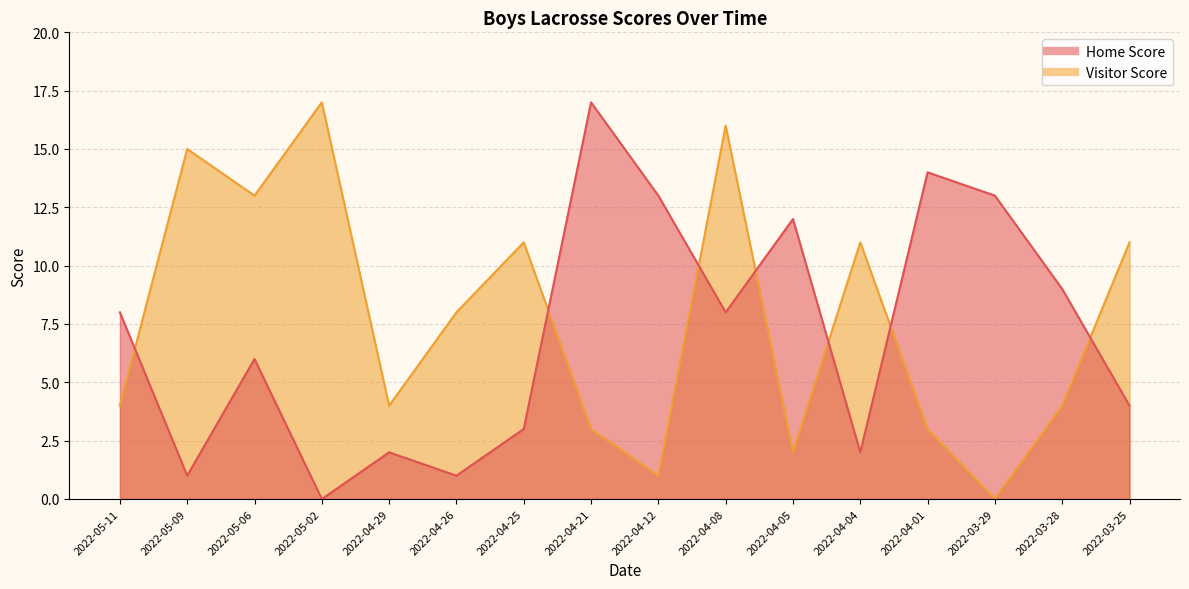

How many interior local valleys does the Visitor Score series have?

5